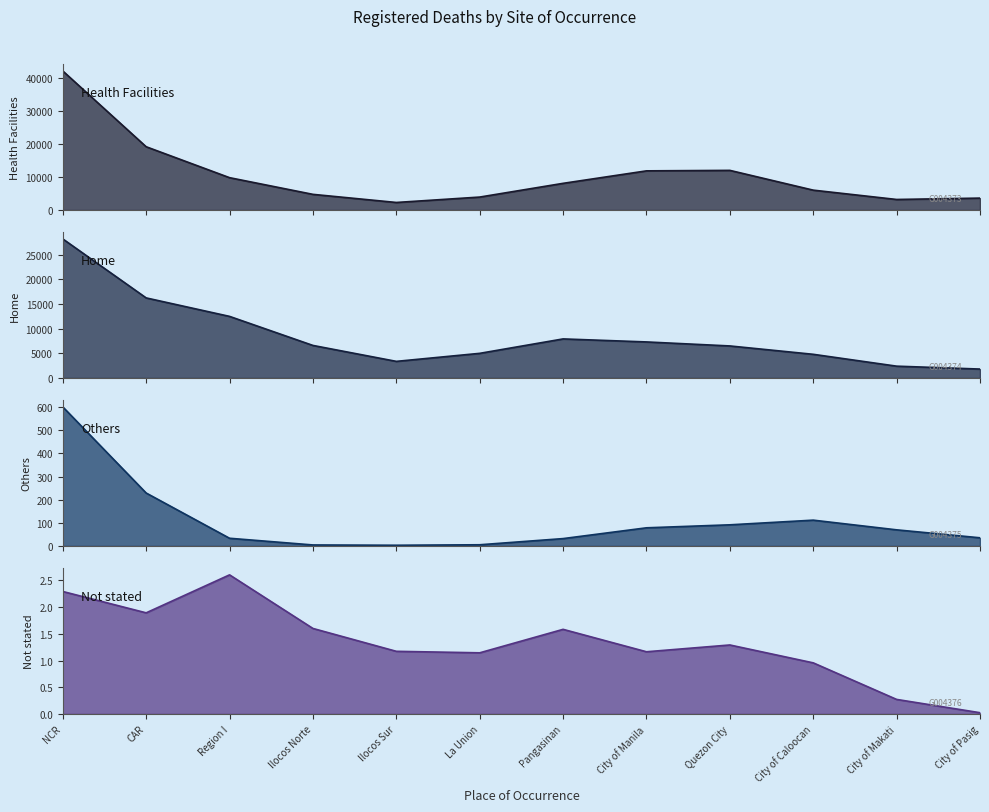

How many lines are shown in the chart?

4